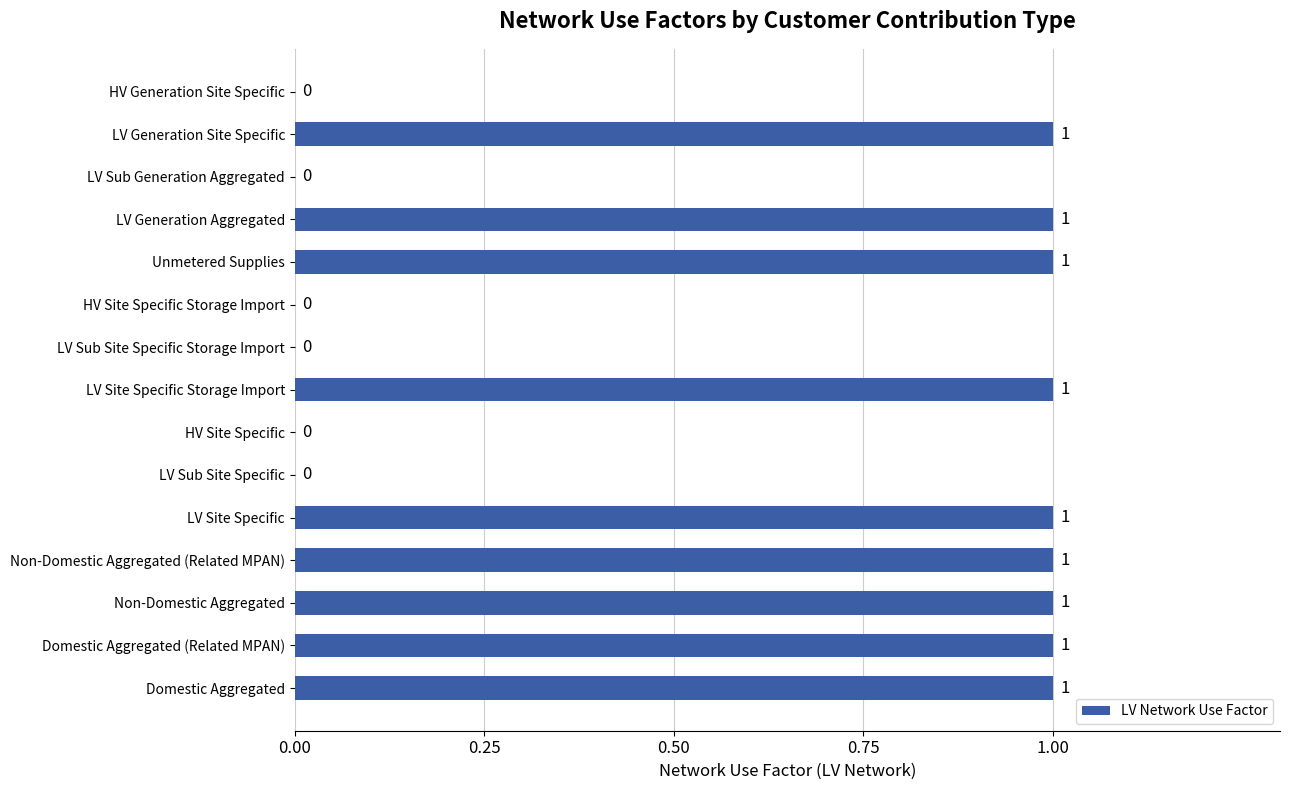

Is it true that the value at Non-Domestic Aggregated (Related MPAN) is 1?

True